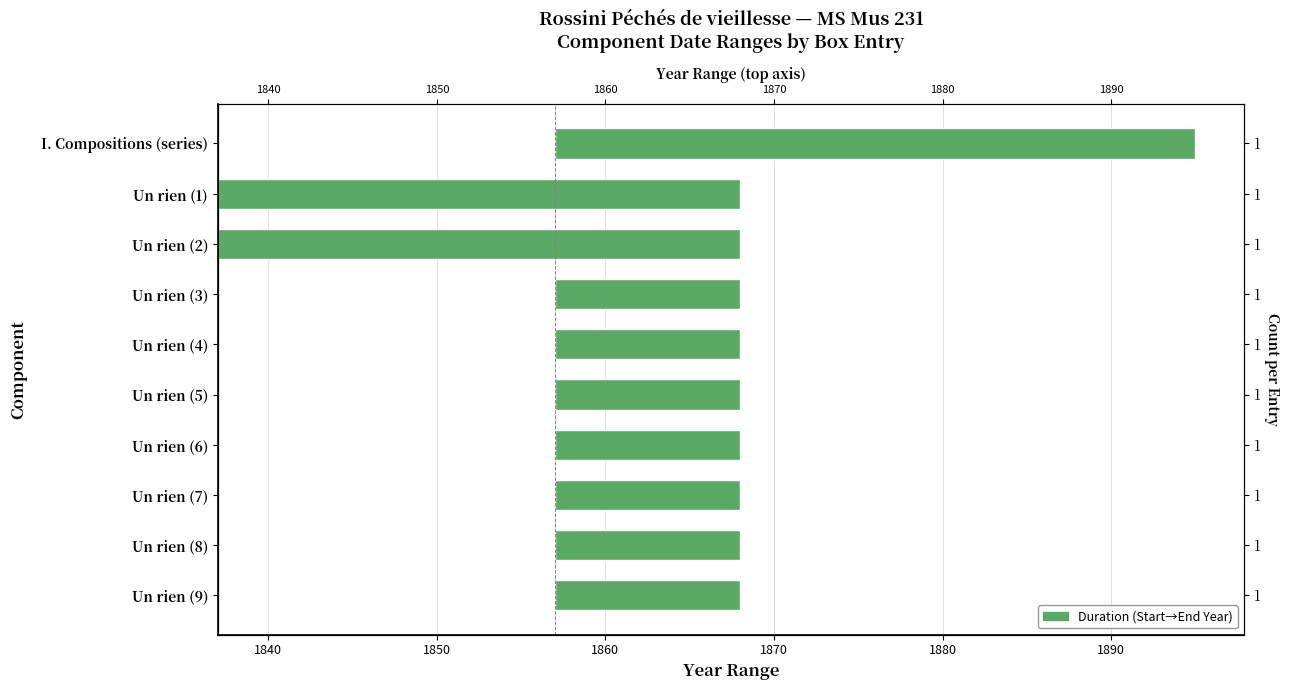

How many distinct data groups are displayed?

1